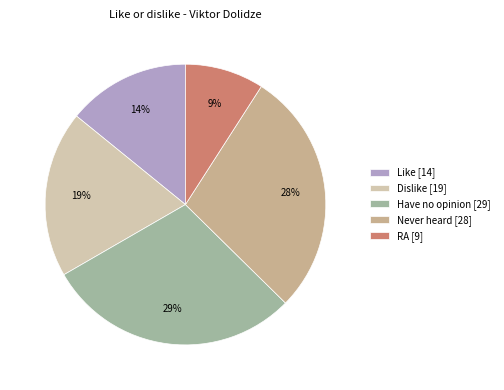

To the nearest percent, what percentage of the pie is Dislike?

19%